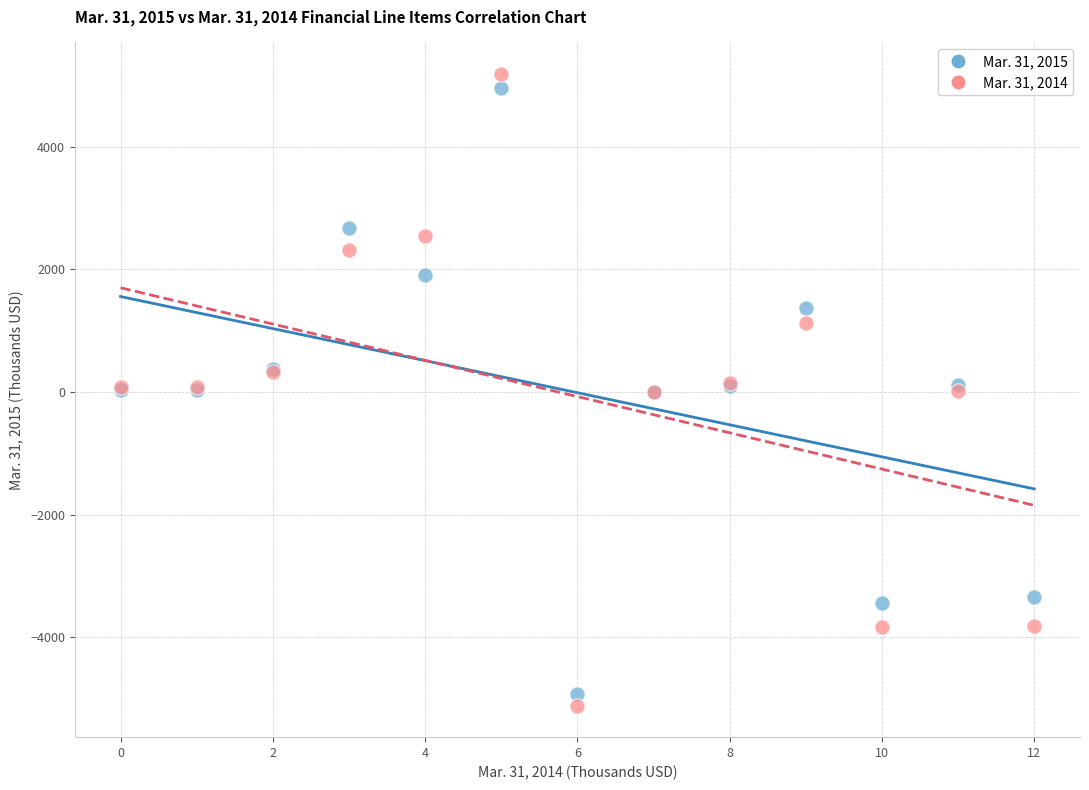

Which series has the widest spread of Y values?

Mar. 31, 2014